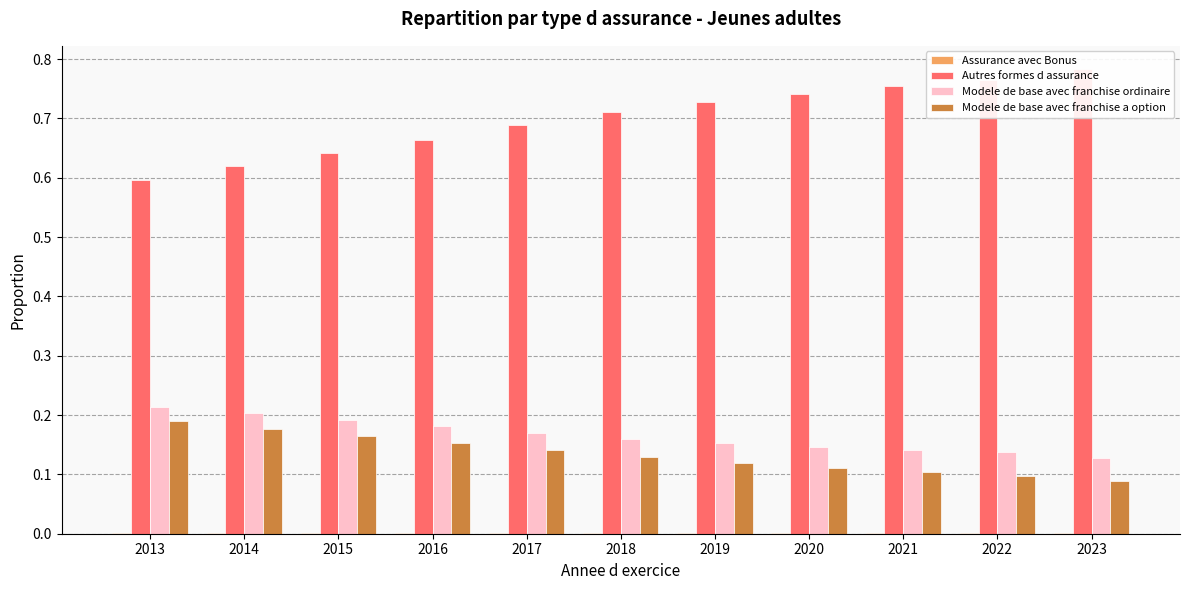

What is the total value across all series at 2018?

1.0